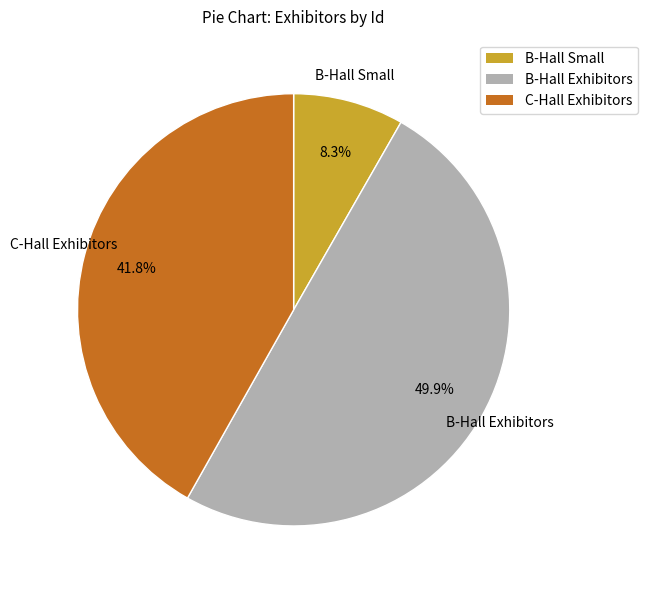

What is the largest slice in the pie chart?

B-Hall Exhibitors